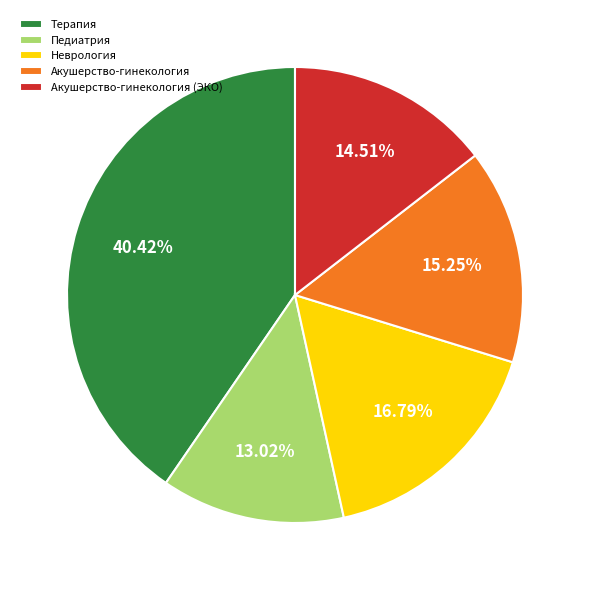

Which has a higher value, Акушерство-гинекология or Акушерство-гинекология (ЭКО)?

Акушерство-гинекология